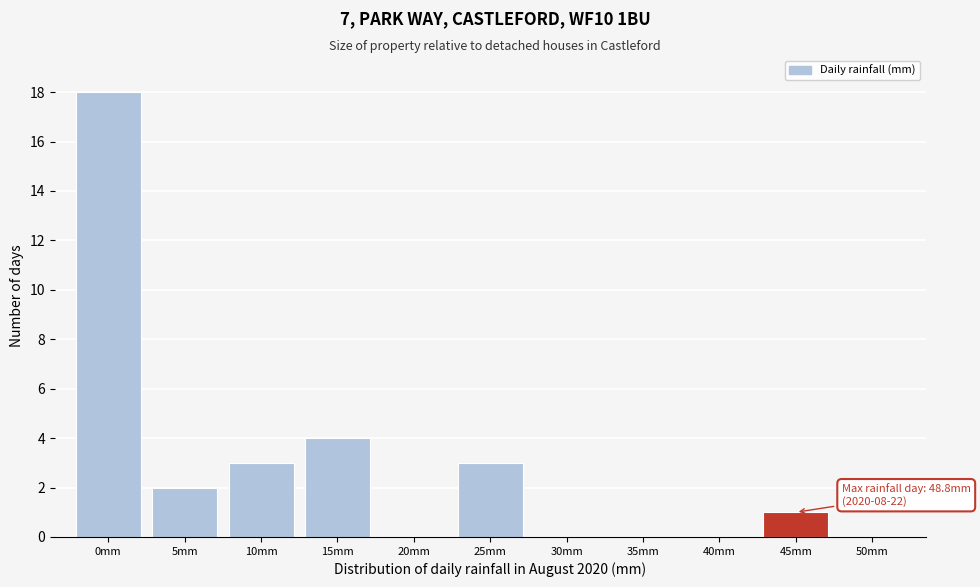

Reading right to left, transcribe all the data shown in this chart.

50mm=0	45mm=1	40mm=0	35mm=0	30mm=0	25mm=3	20mm=0	15mm=4	10mm=3	5mm=2	0mm=18